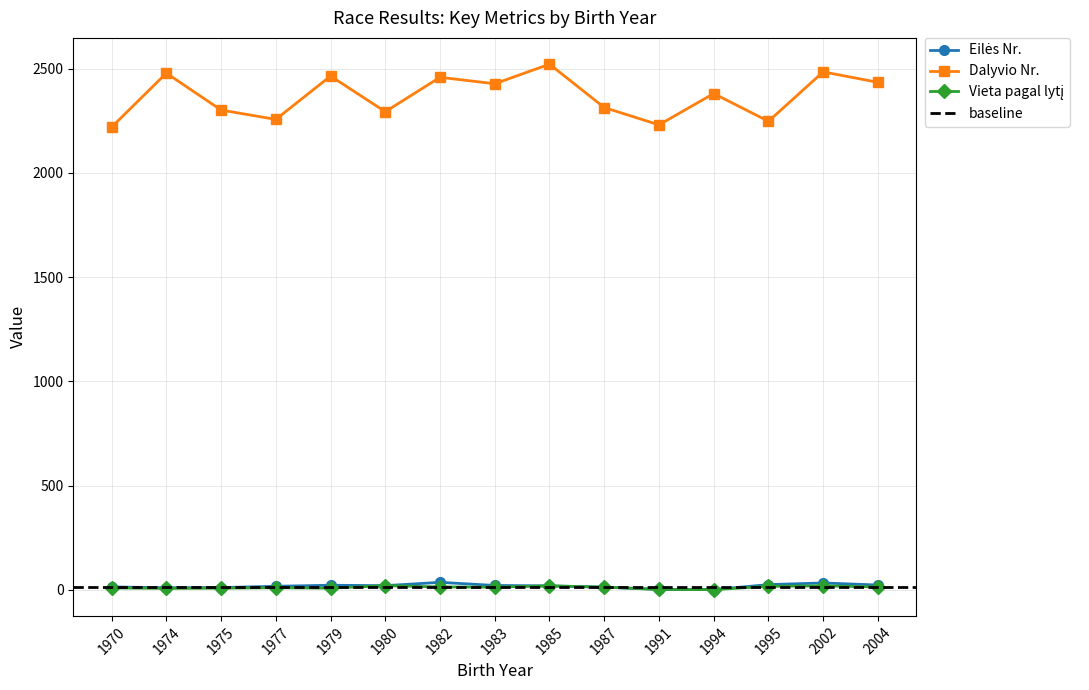

Reading left to right, transcribe all the data shown in this chart.

Eilės Nr.: 1970=14	1974=10	1975=11	1977=17	1979=22	1980=20	1982=36	1983=21	1985=19	1987=13	1991=2	1994=1	1995=25	2002=33	2004=23
Dalyvio Nr.: 1970=2219	1974=2478	1975=2301	1977=2256	1979=2464	1980=2293	1982=2458	1983=2427	1985=2521	1987=2313	1991=2230	1994=2380	1995=2247	2002=2484	2004=2434
Vieta pagal lytį: 1970=9	1974=7	1975=8	1977=10	1979=8	1980=20	1982=14	1983=13	1985=19	1987=13	1991=2	1994=1	1995=17	2002=19	2004=14